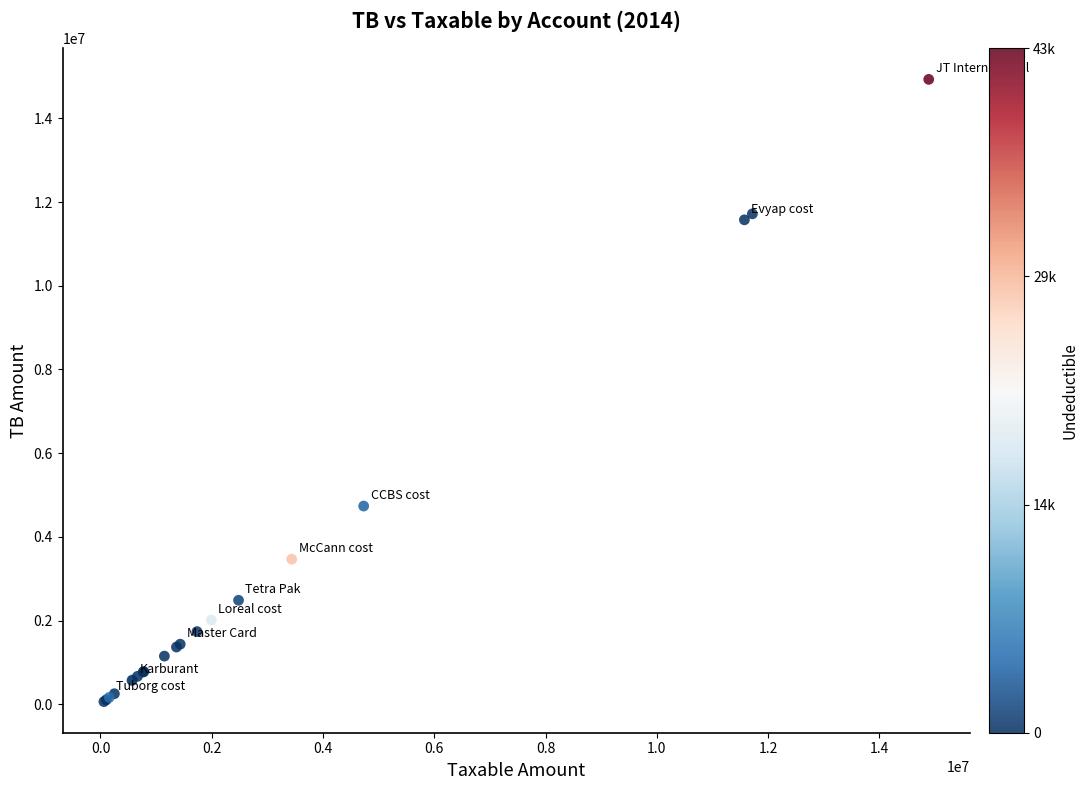

What Y value in the scatter plot is closest to 7496485?

4735066.9